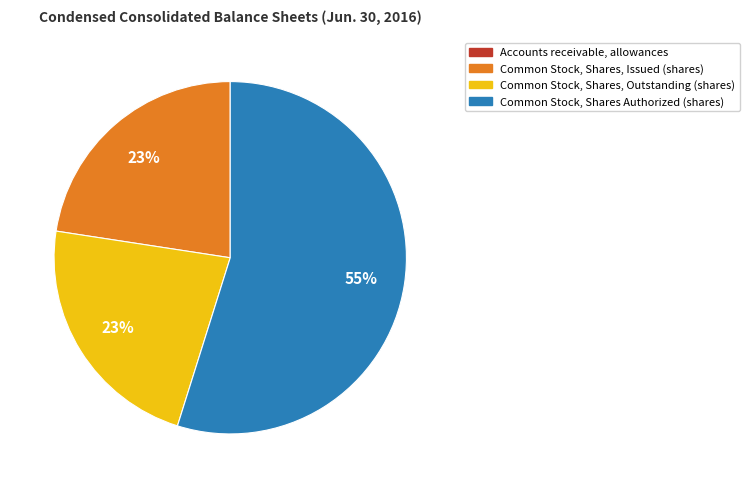

Is the sum of Common Stock, Shares Authorized (shares) and Common Stock, Shares, Outstanding (shares) greater than half?

Yes